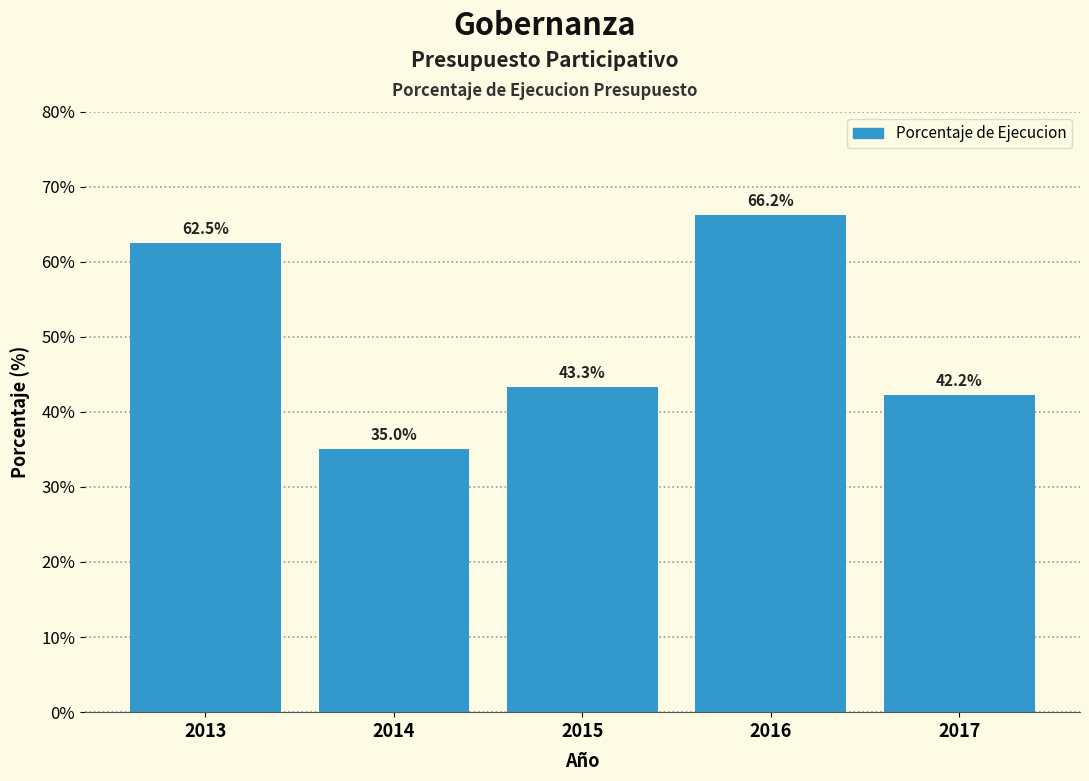

Reading right to left, extract all data points from this chart.

42.2	66.2	43.3	35.0	62.5